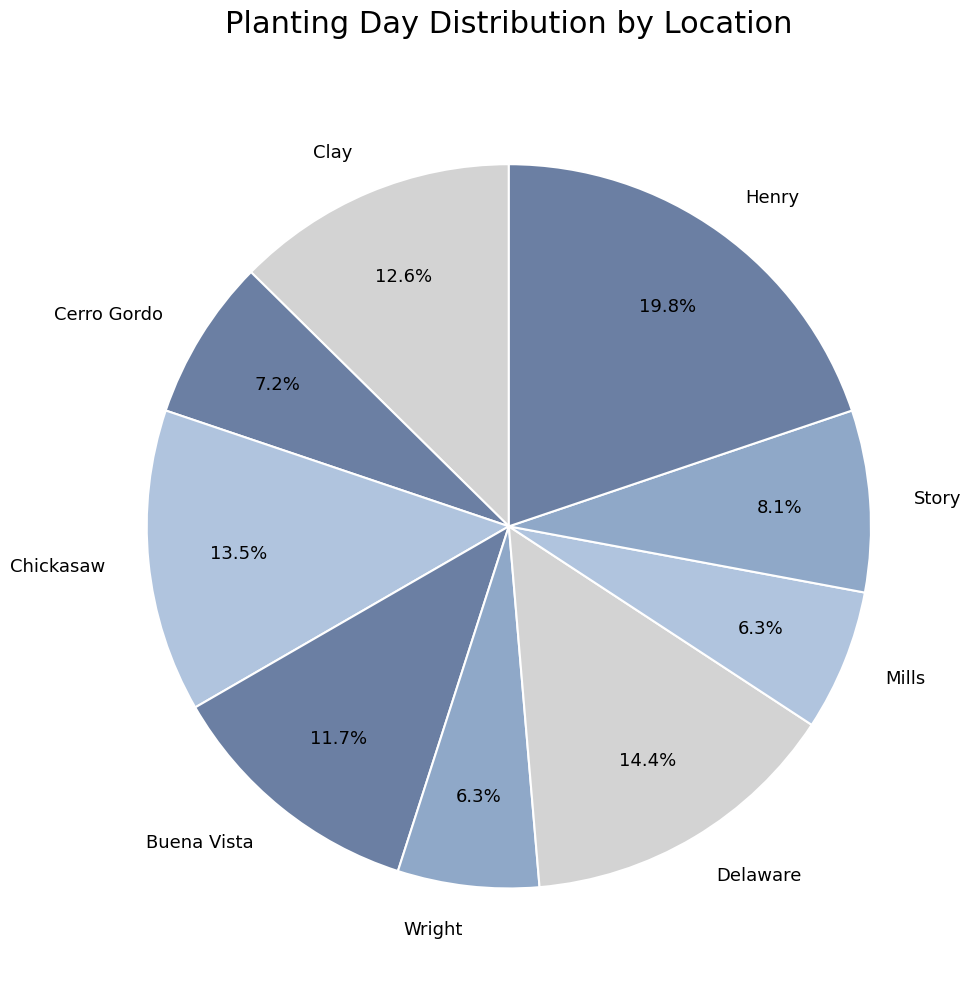

How many slices are in this pie chart?

9